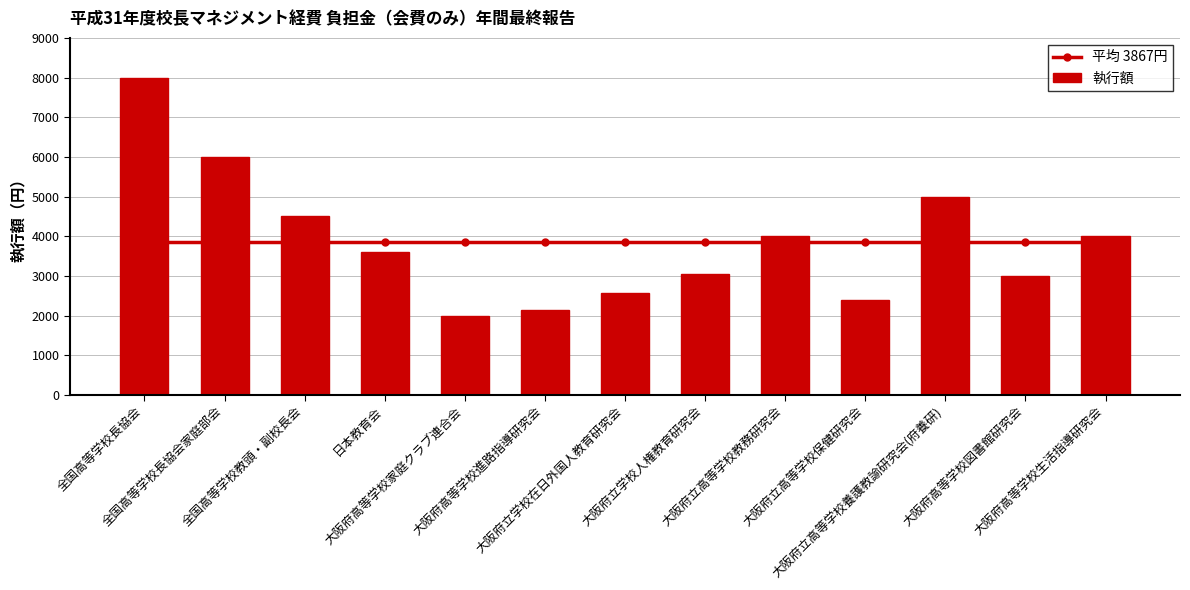

What is the sum of the 平均 3867円 values at 全国高等学校長協会 and 全国高等学校教頭・副校長会?

7735.4